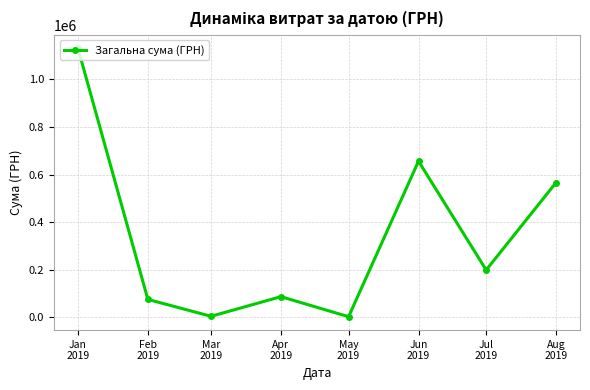

What is the label of the 5th point from the left?

May
2019